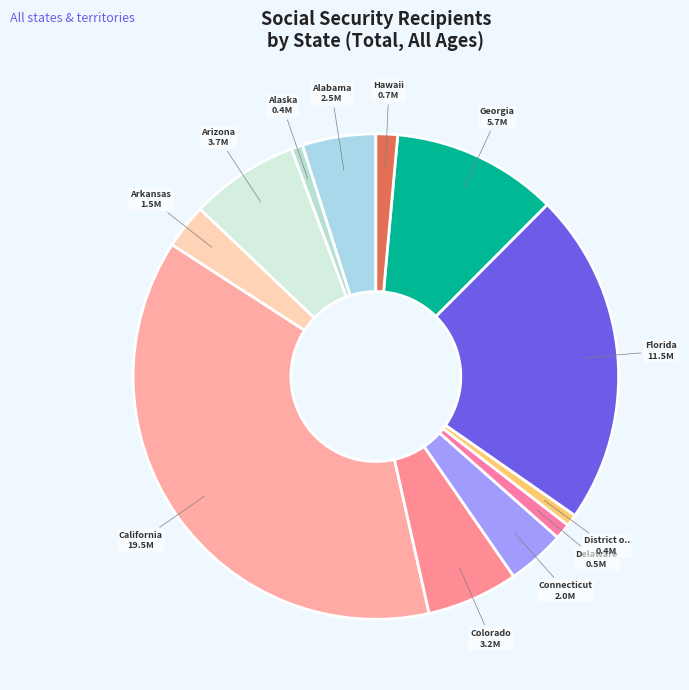

How many segments does this pie chart have?

12